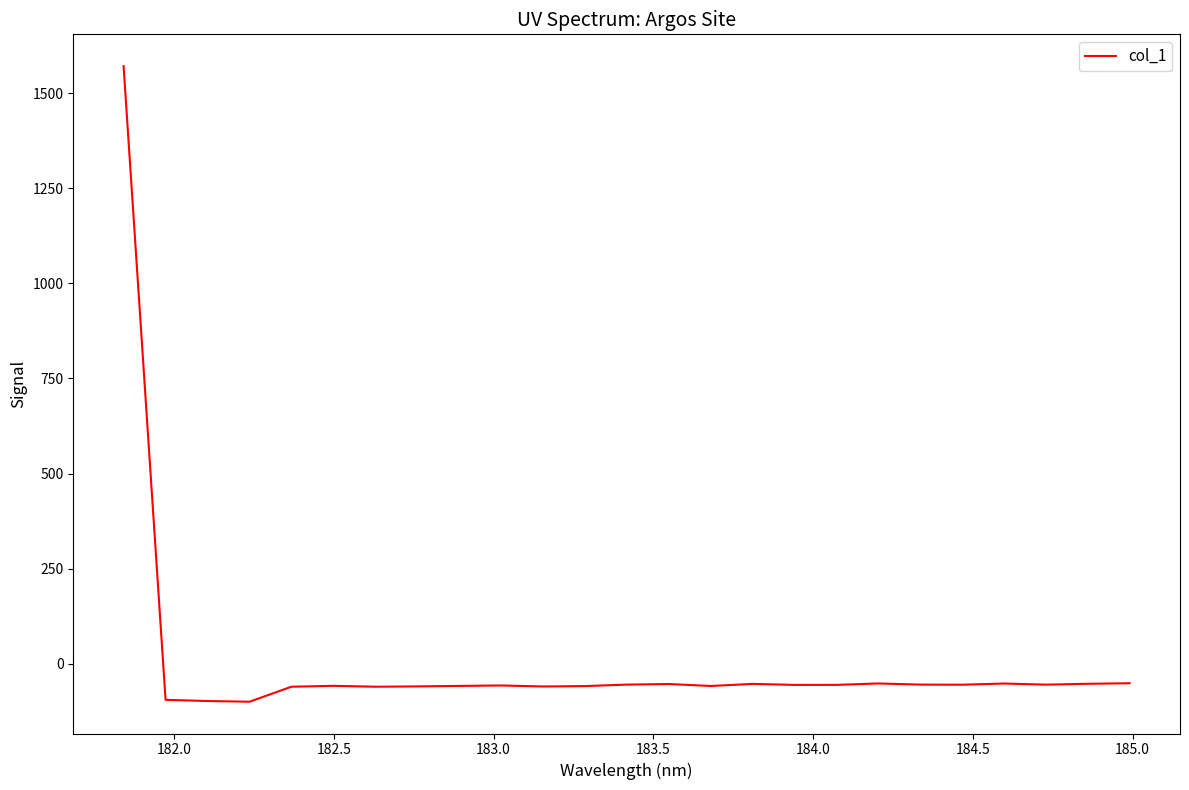

What is the greatest value displayed?

1571.4